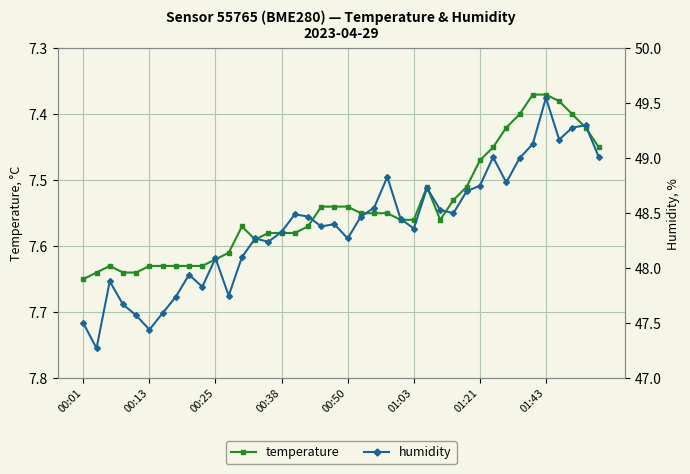

At which label does temperature reach its peak?

00:01